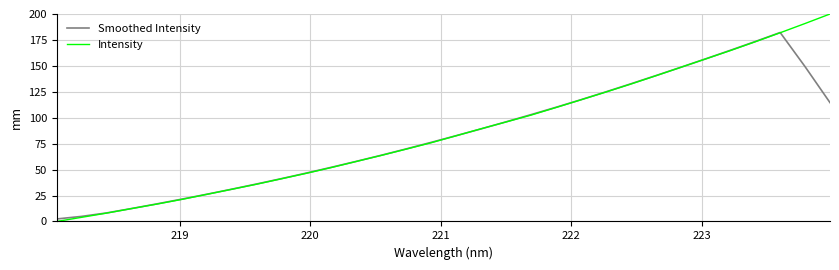

Which series has the widest spread of values?

Intensity